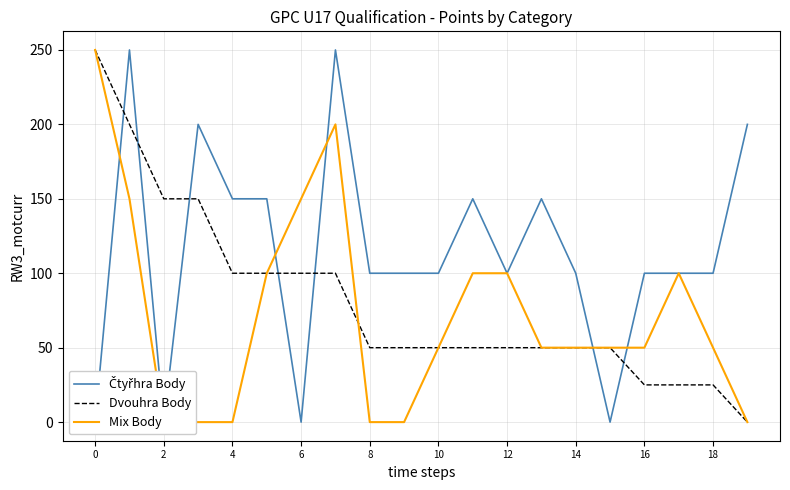

What is the difference between the highest and lowest values at 0?

250